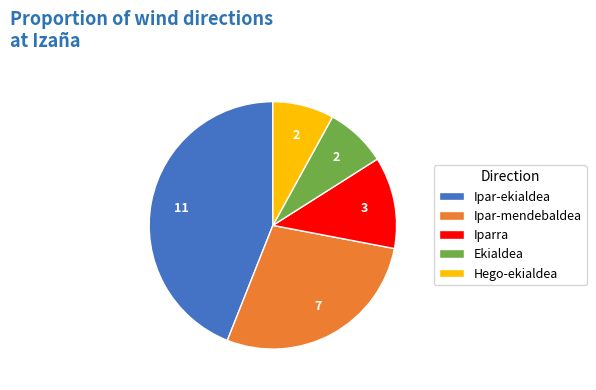

Is the sum of Ekialdea and Ipar-mendebaldea greater than half?

No